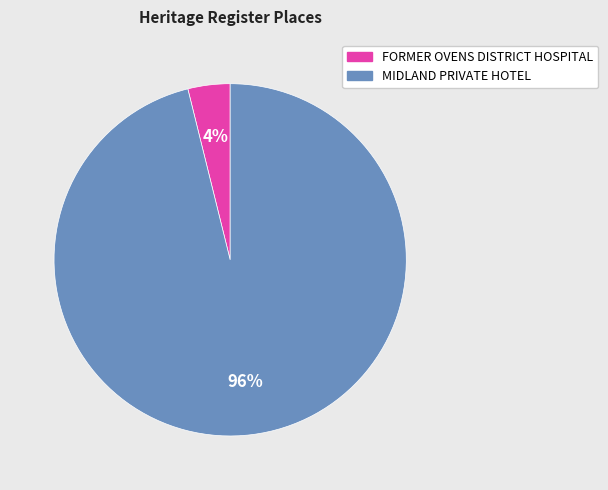

Combined, do FORMER OVENS DISTRICT HOSPITAL and MIDLAND PRIVATE HOTEL account for over 50%?

Yes